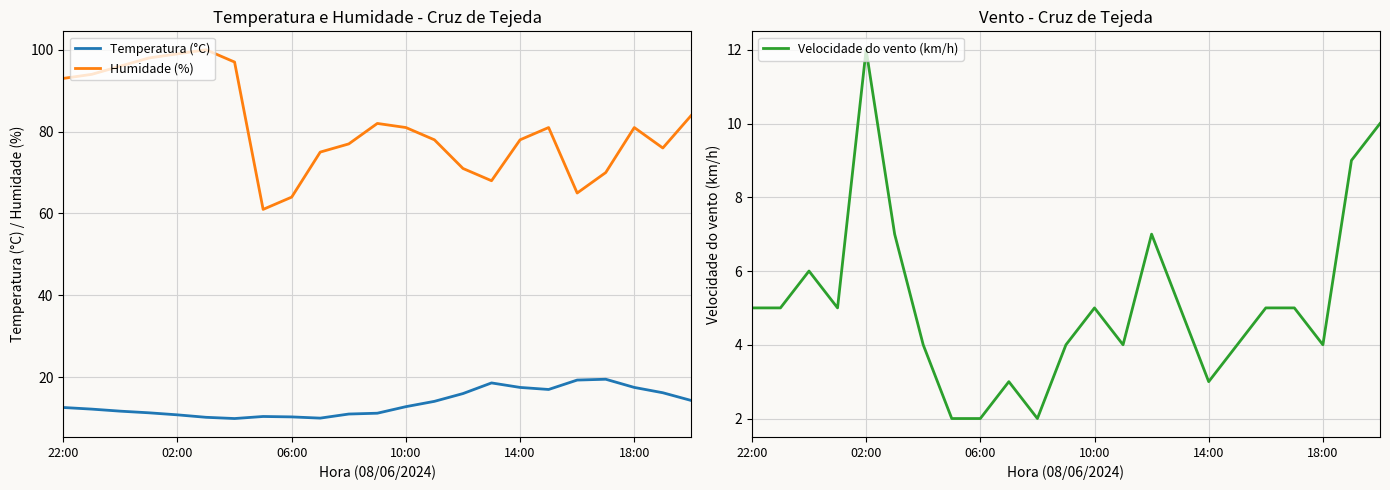

True or false: Humidade (%) and Temperatura (°C) intersect in this chart.

False